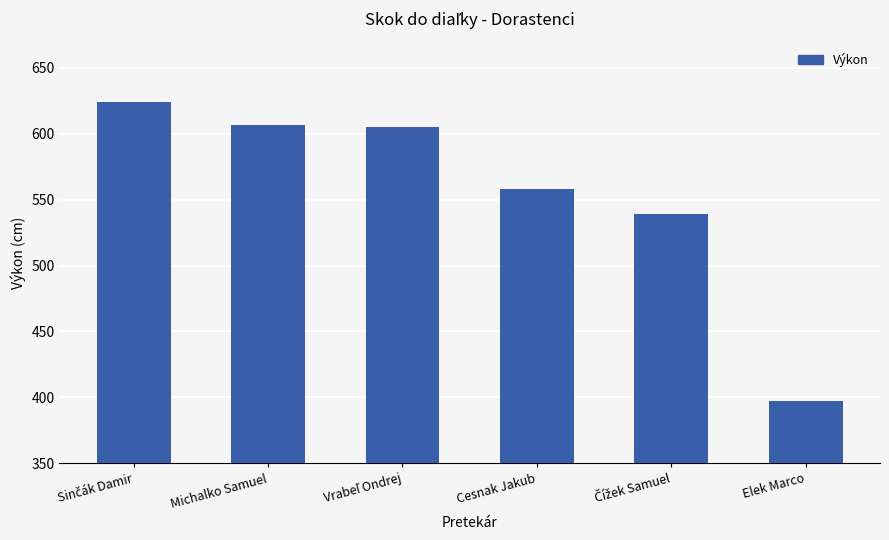

What is the difference between the maximum and minimum values?

227